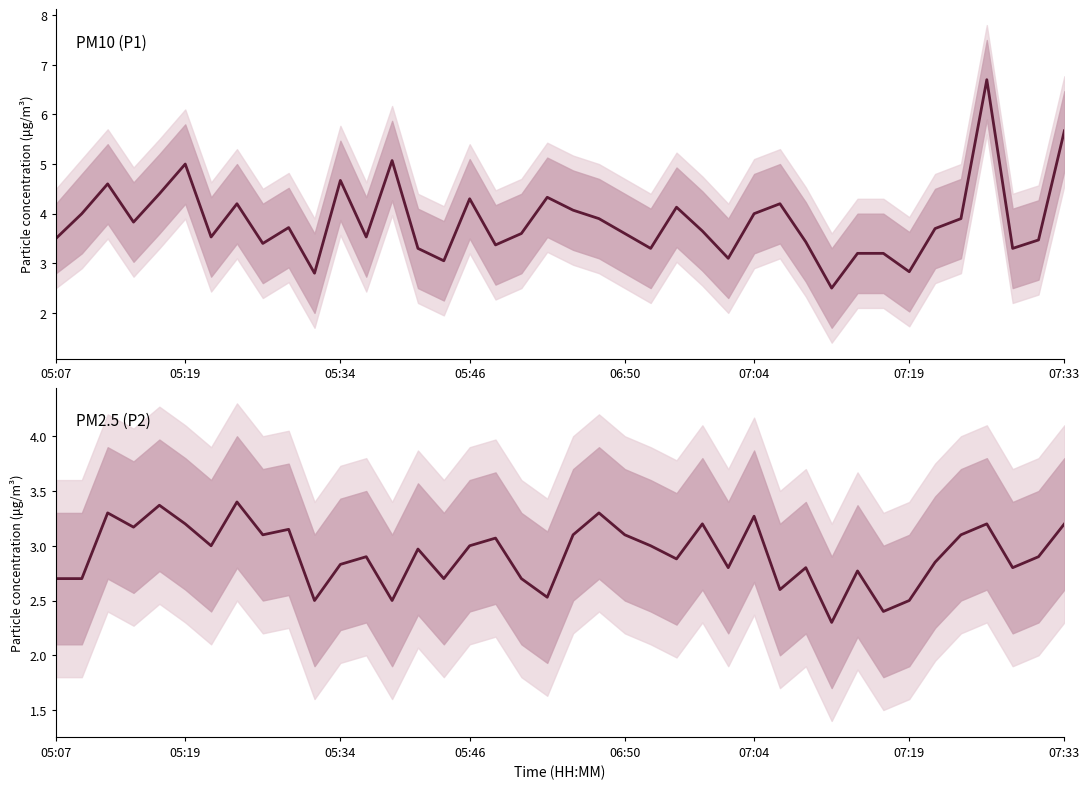

What is the difference between the maximum and minimum values in the PM10 (P1) series?

4.2